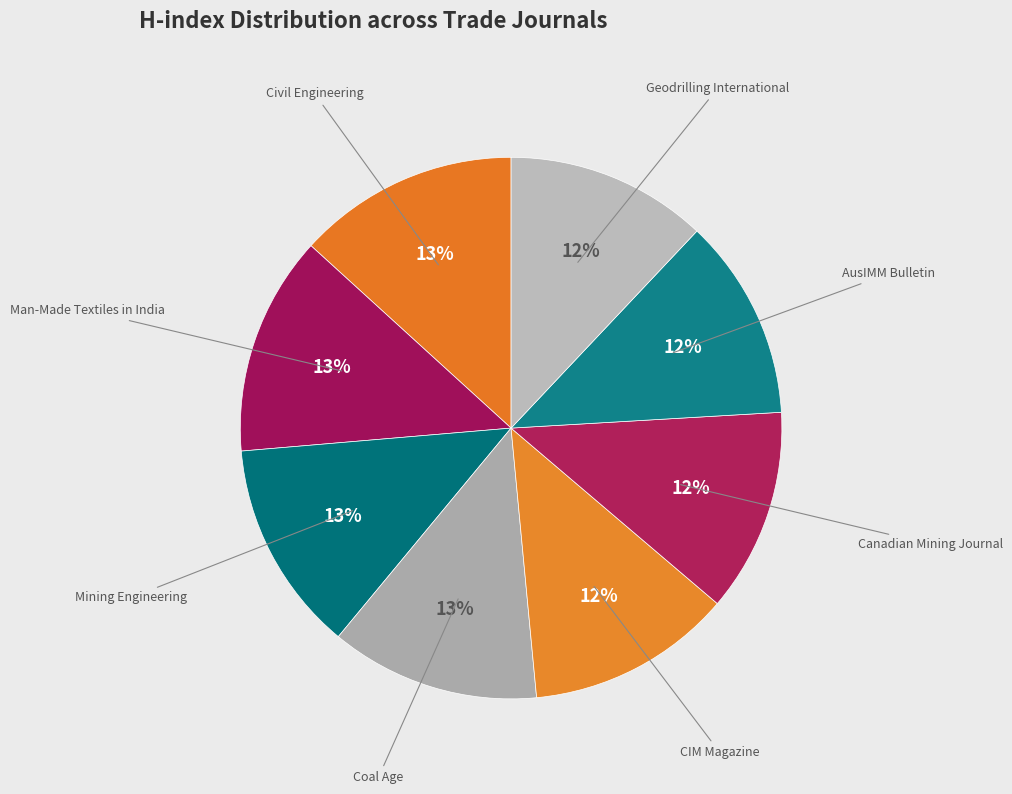

To the nearest percent, what percentage of the pie is Geodrilling International?

12%